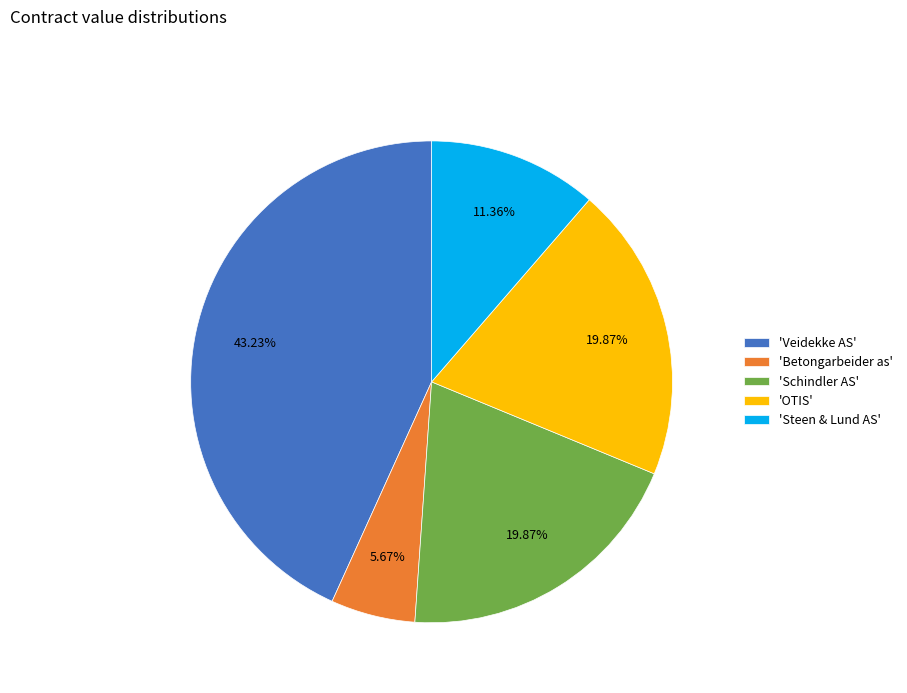

Which category has the smallest portion of the pie?

'Betongarbeider as'